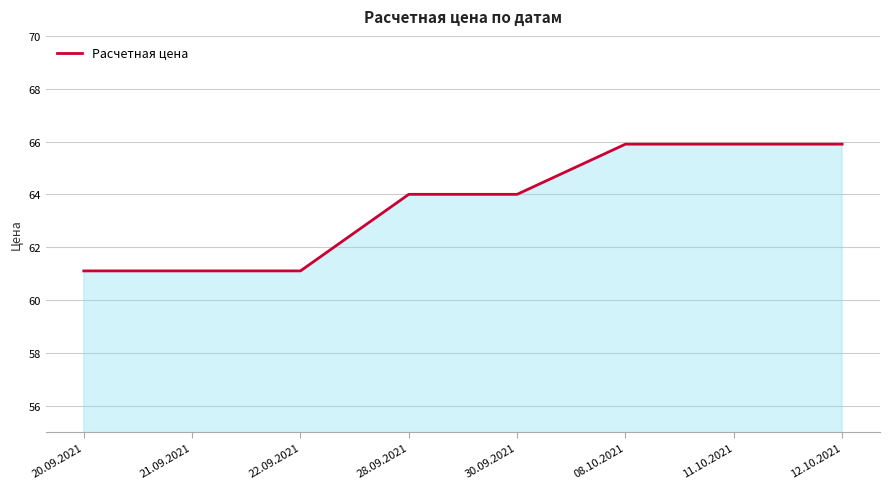

Count the number of categories in the chart.

8